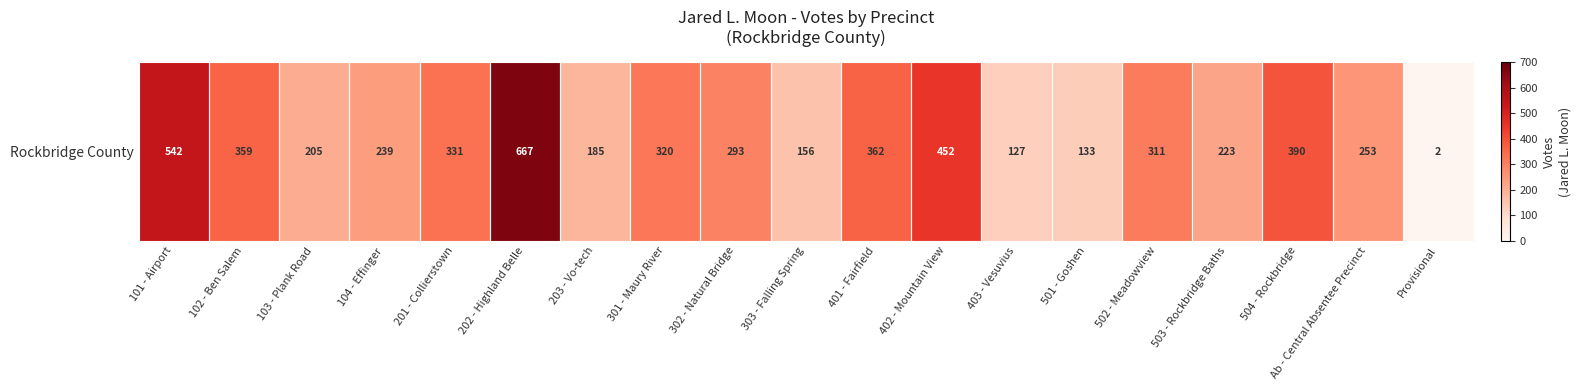

Approximately how many times larger is the value at 502 - Meadowview compared to 504 - Rockbridge?

0.8